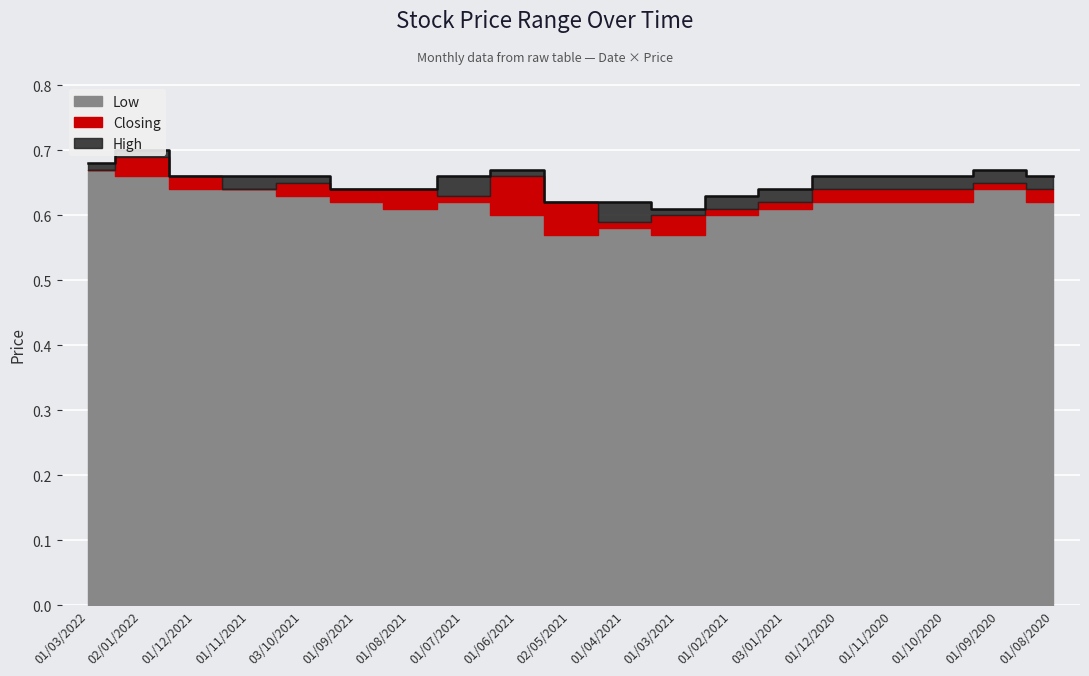

What is the label of the 2nd point from the left?

02/01/2022